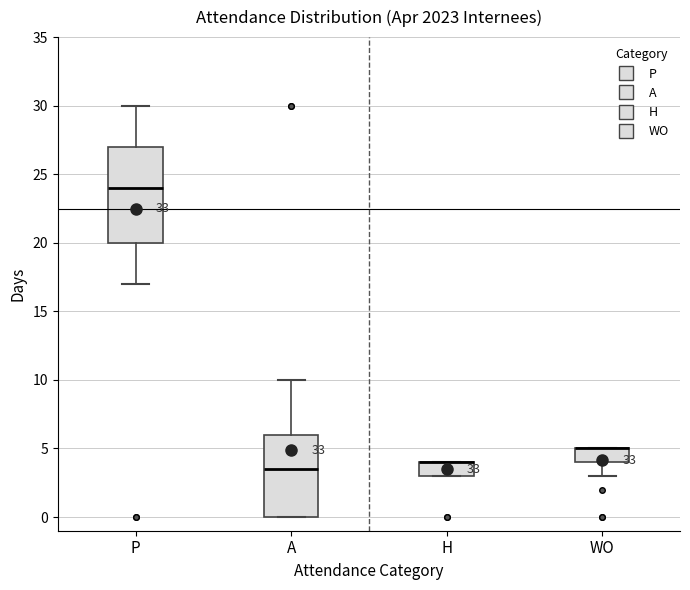

Reading left to right, read every box against the y-axis: the position of its median line, the range the box covers, and the ends of its whiskers. The values are not printed on the chart, so give them approximately, as read against the axis.

P: median 24.0, box 20.0 to 27.0, whiskers 17.0 to 30.0
A: median 3.5, box 0.0 to 6.0, whiskers 0.0 to 10.0
H: median 4.0 (drawn on the box's upper edge), box 3.0 to 4.0, whiskers 3.0 to 4.0
WO: median 5.0 (drawn on the box's upper edge), box 4.0 to 5.0, whiskers 3.0 to 5.0